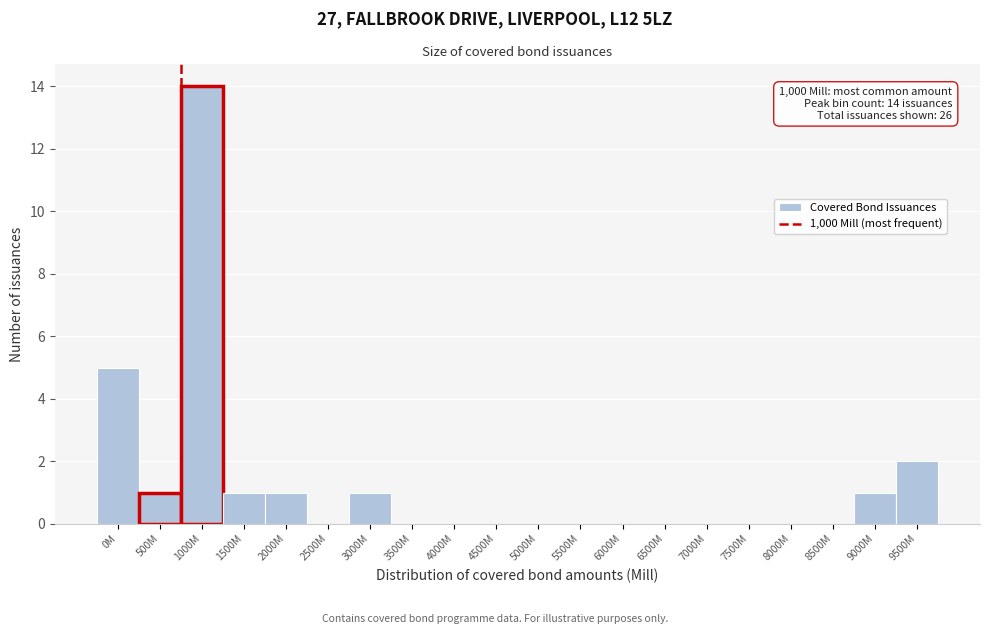

Reading right to left, what are all the values shown in this chart?

9500M=2	9000M=1	8500M=0	8000M=0	7500M=0	7000M=0	6500M=0	6000M=0	5500M=0	5000M=0	4500M=0	4000M=0	3500M=0	3000M=1	2500M=0	2000M=1	1500M=1	1000M=14	500M=1	0M=5